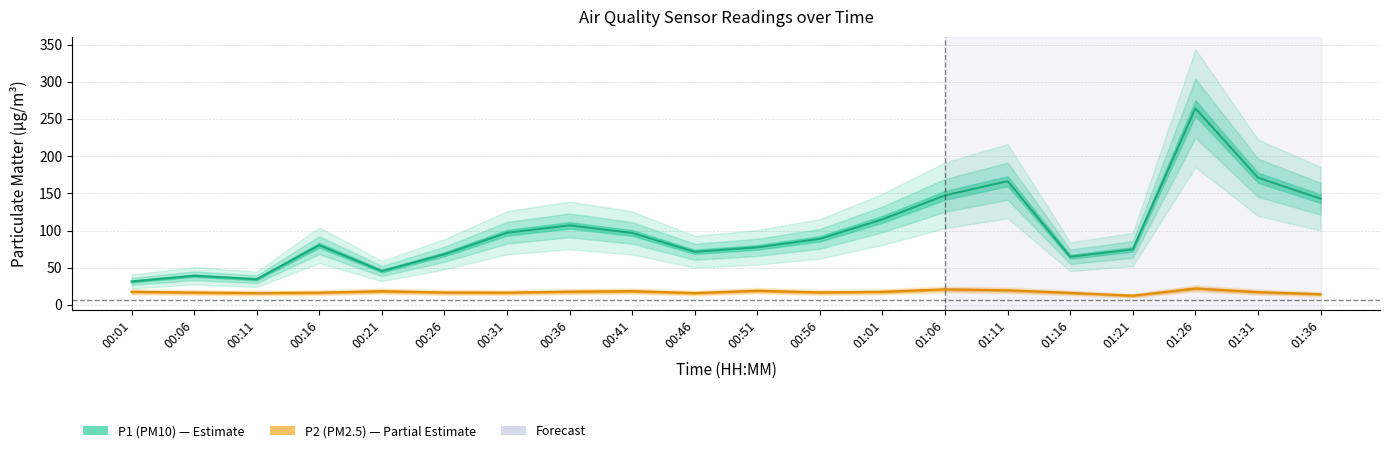

What is the total value across all series at 00:31?

113.4